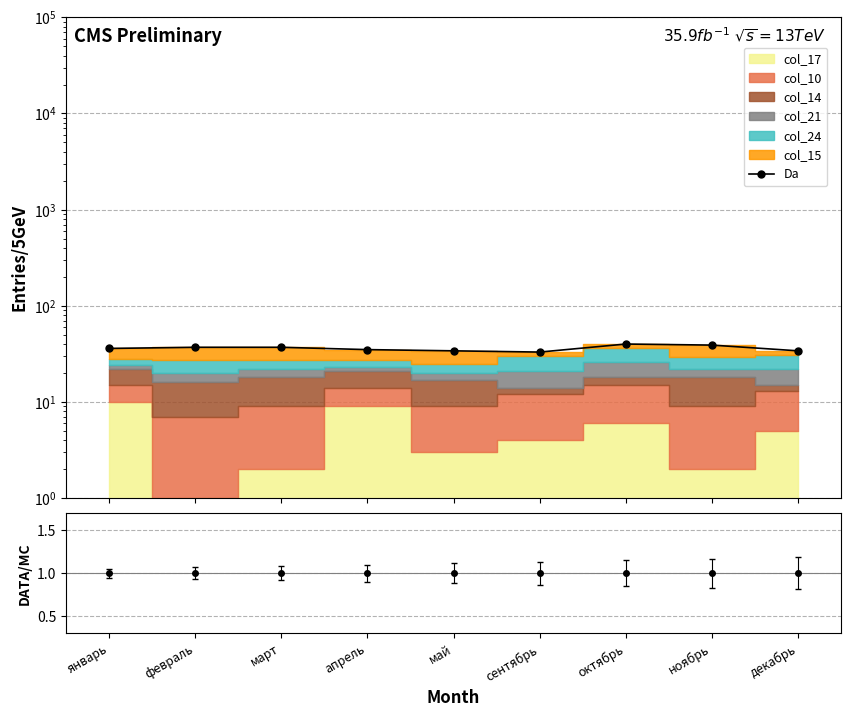

True or false: the data shows 12 at май.

False